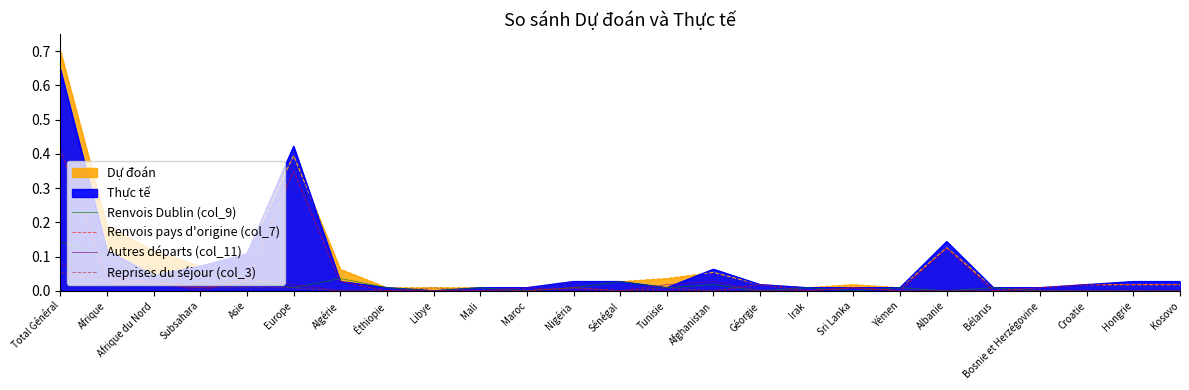

True or false: Renvois pays d'origine (col_7) has a value of 0.0 at Libye.

True